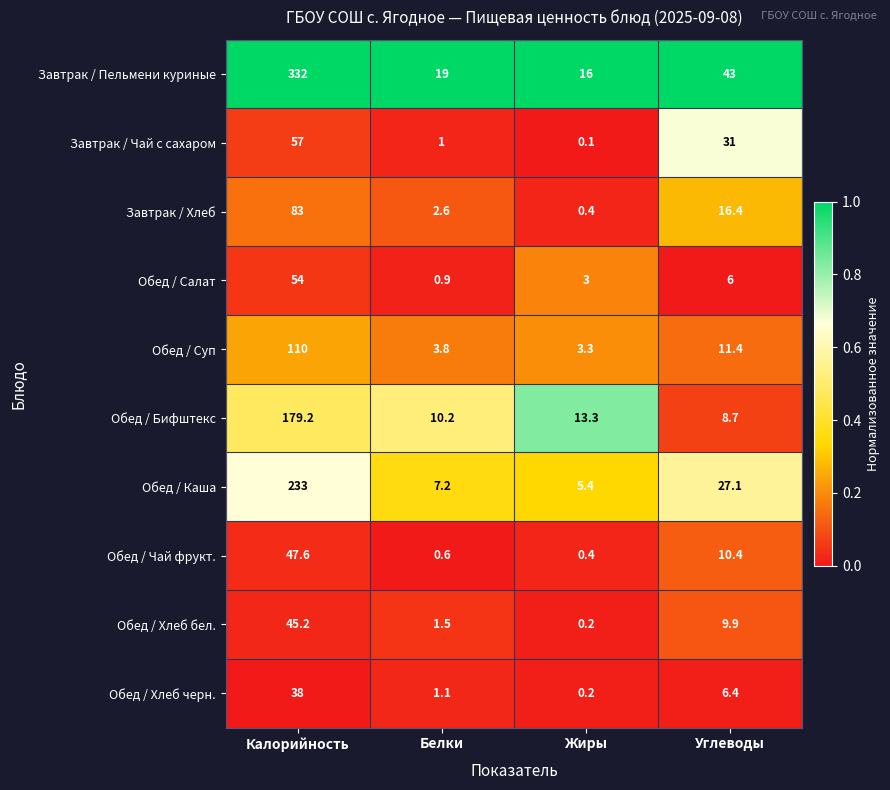

At which label does Обед / Суп reach its minimum?

Жиры